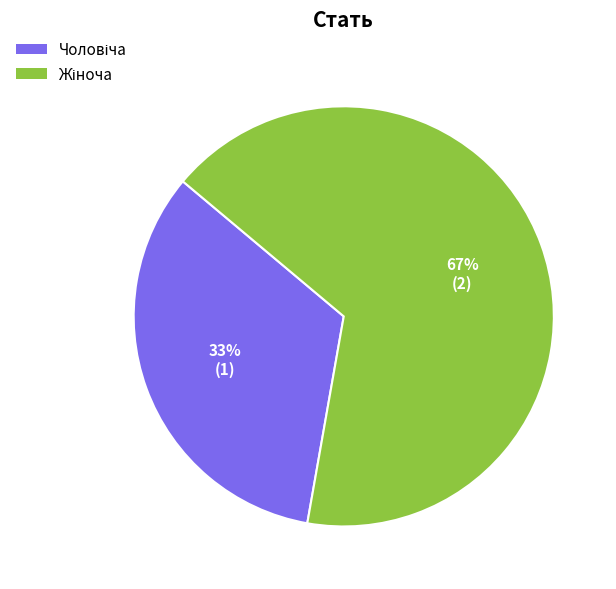

How many segments does this pie chart have?

2